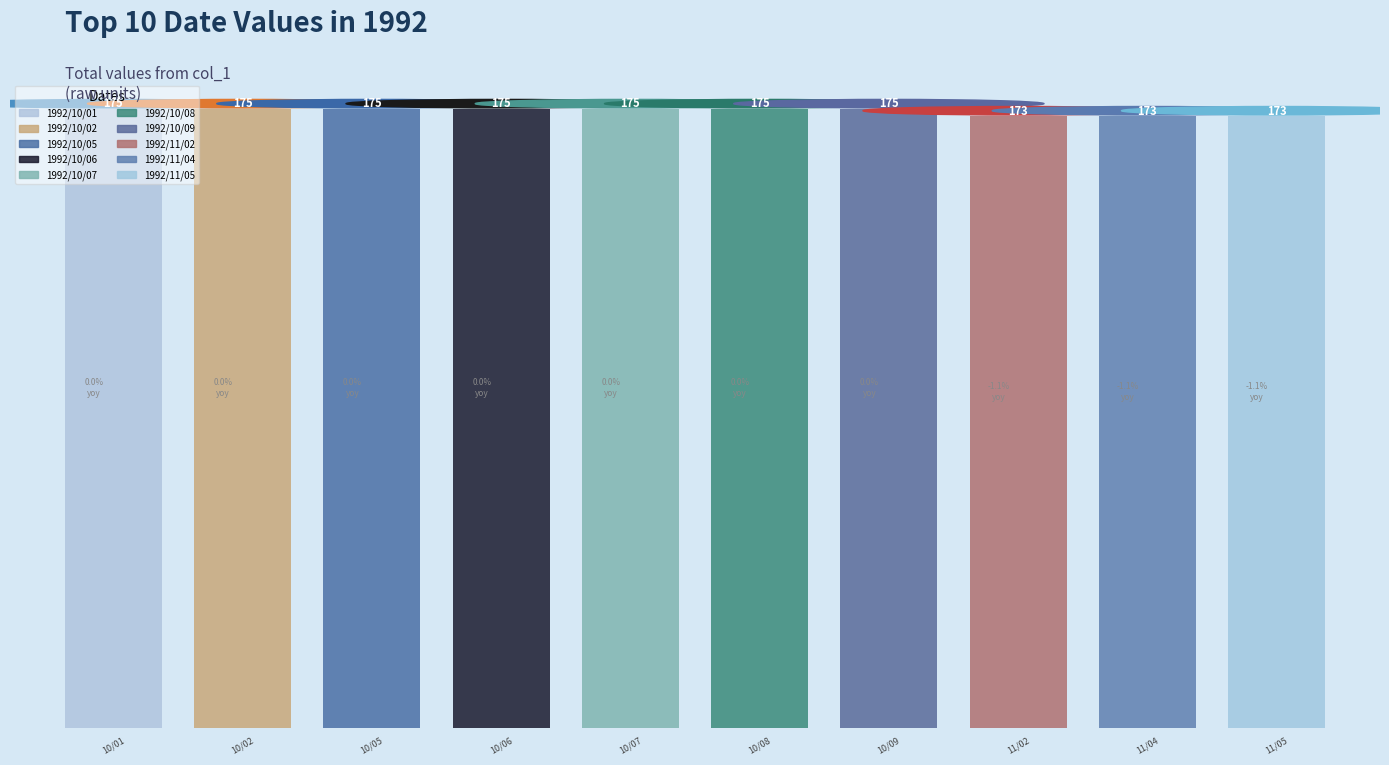

At which label does col_2 reach its minimum?

1992/11/02